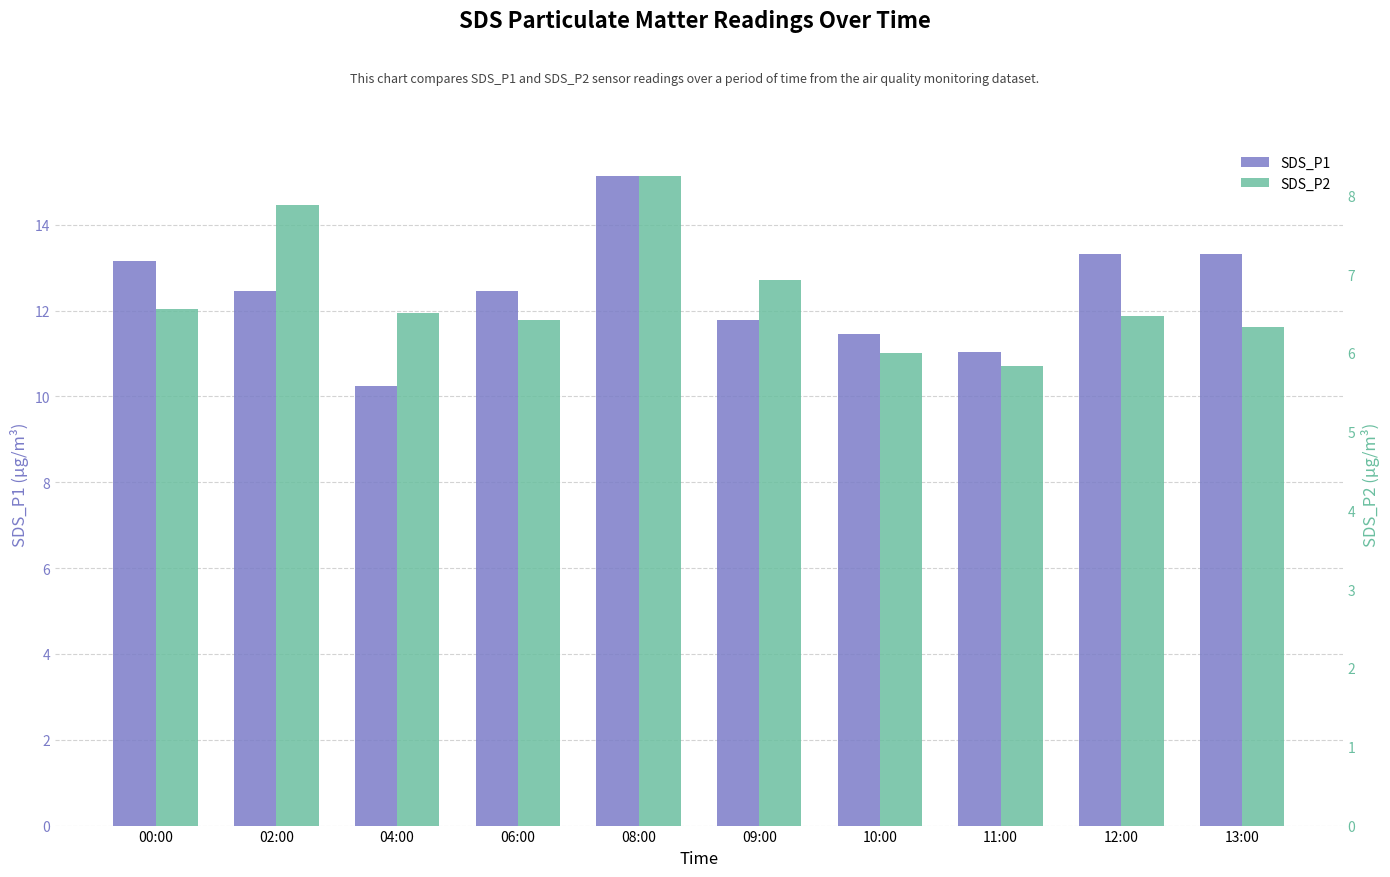

What are all the series names shown in the legend?

SDS_P1, SDS_P2